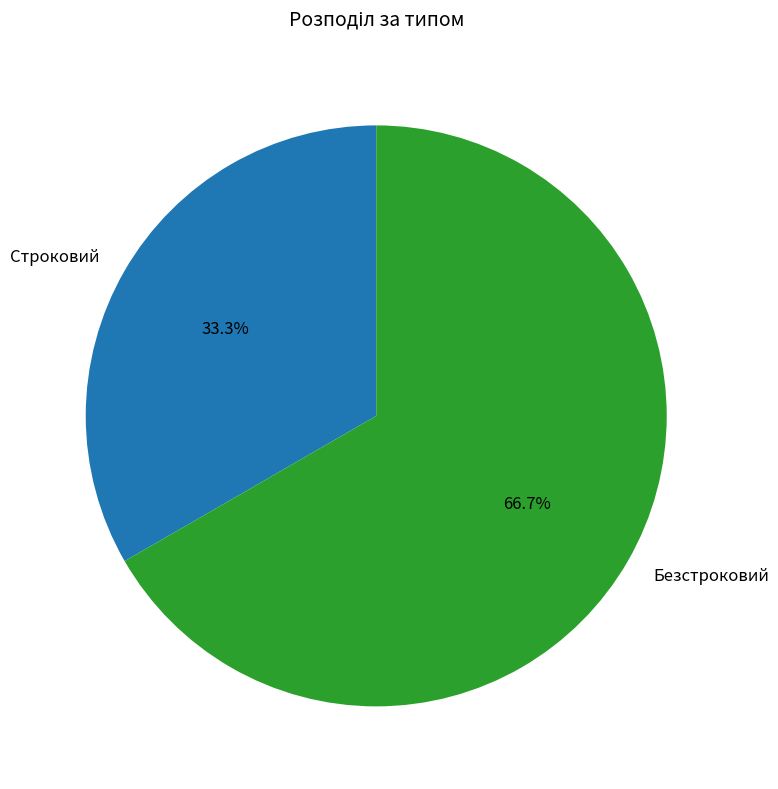

How much of the chart is everything except Безстроковий?

33.3%